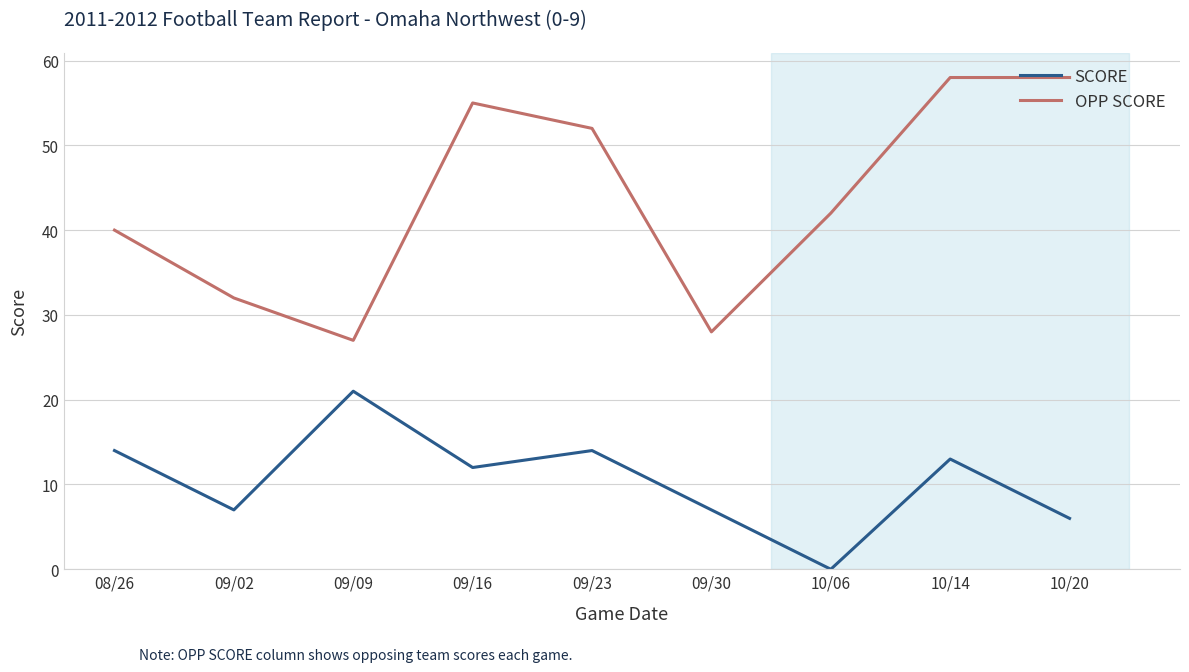

What is the difference between the maximum and minimum values in the OPP SCORE series?

31